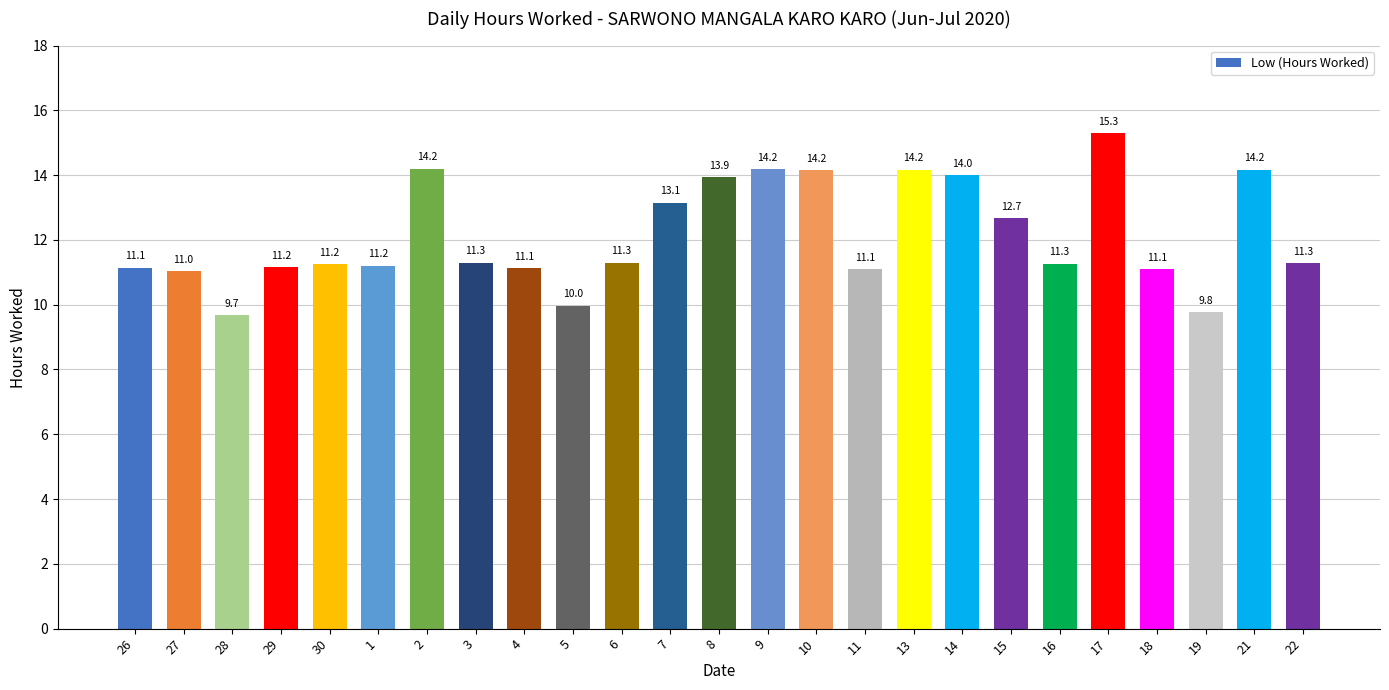

What is the change in value from 5 to 10?

+4.2